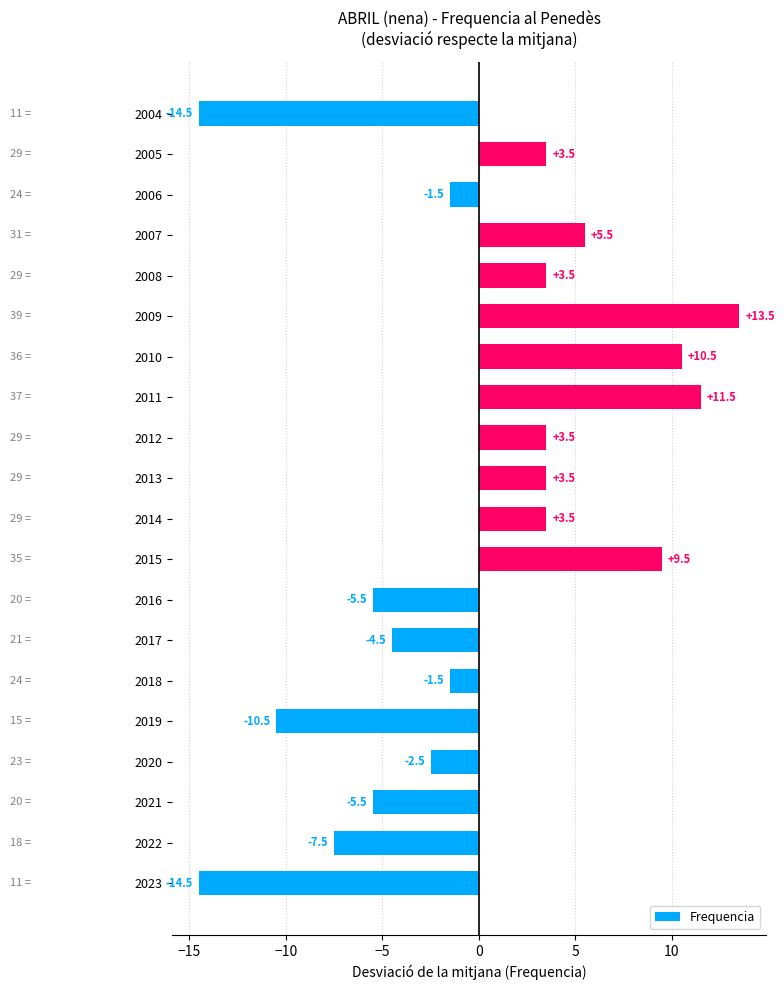

What is the sum of the values at 2021 and 2019?

-16.0